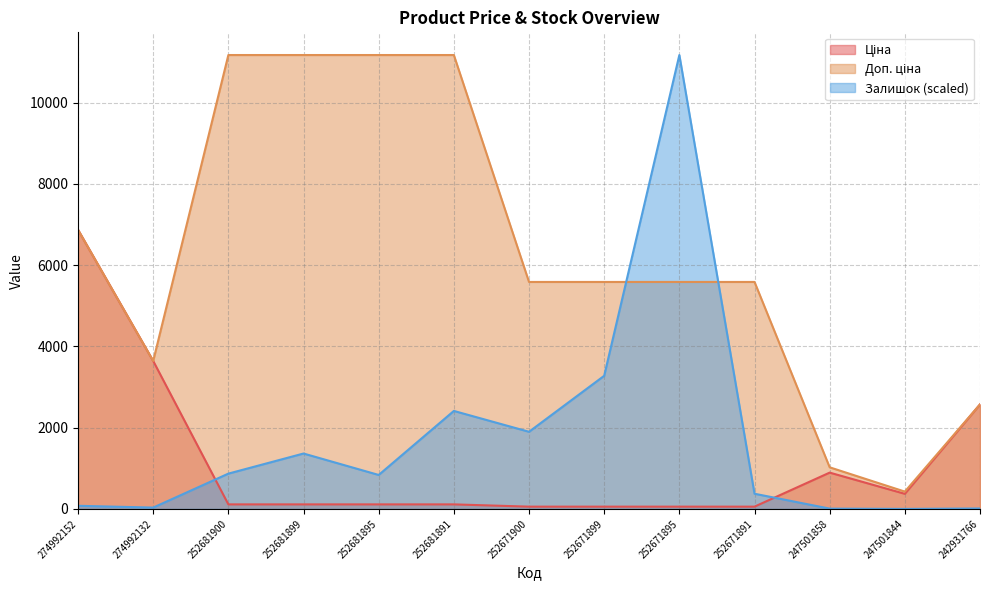

What is the highest value of the Доп. ціна series?

11169.0